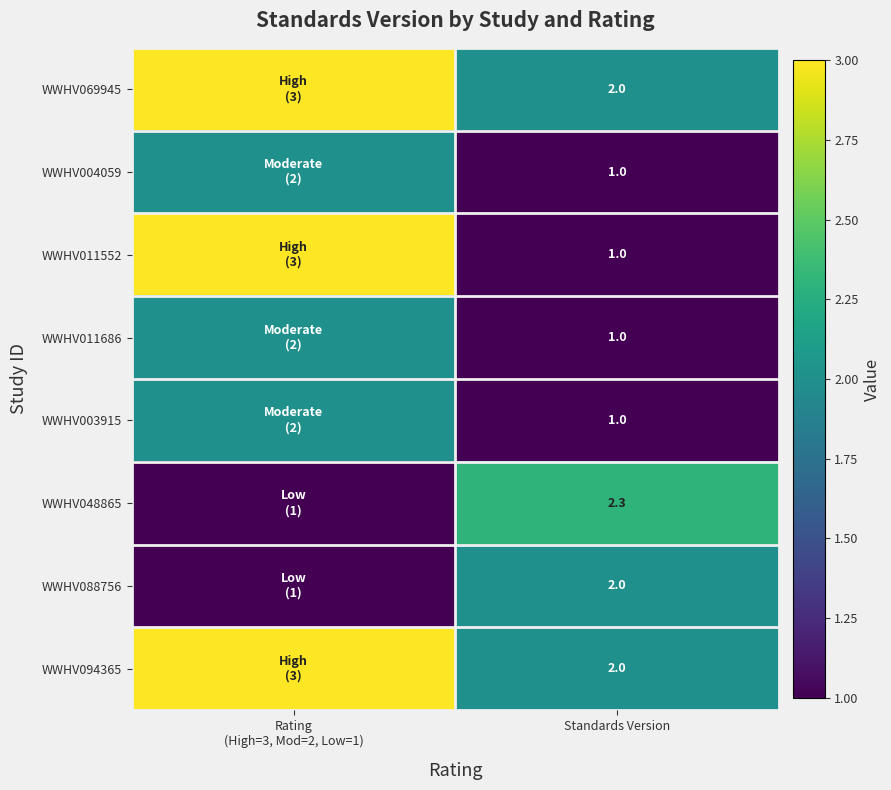

How many distinct data groups are displayed?

8